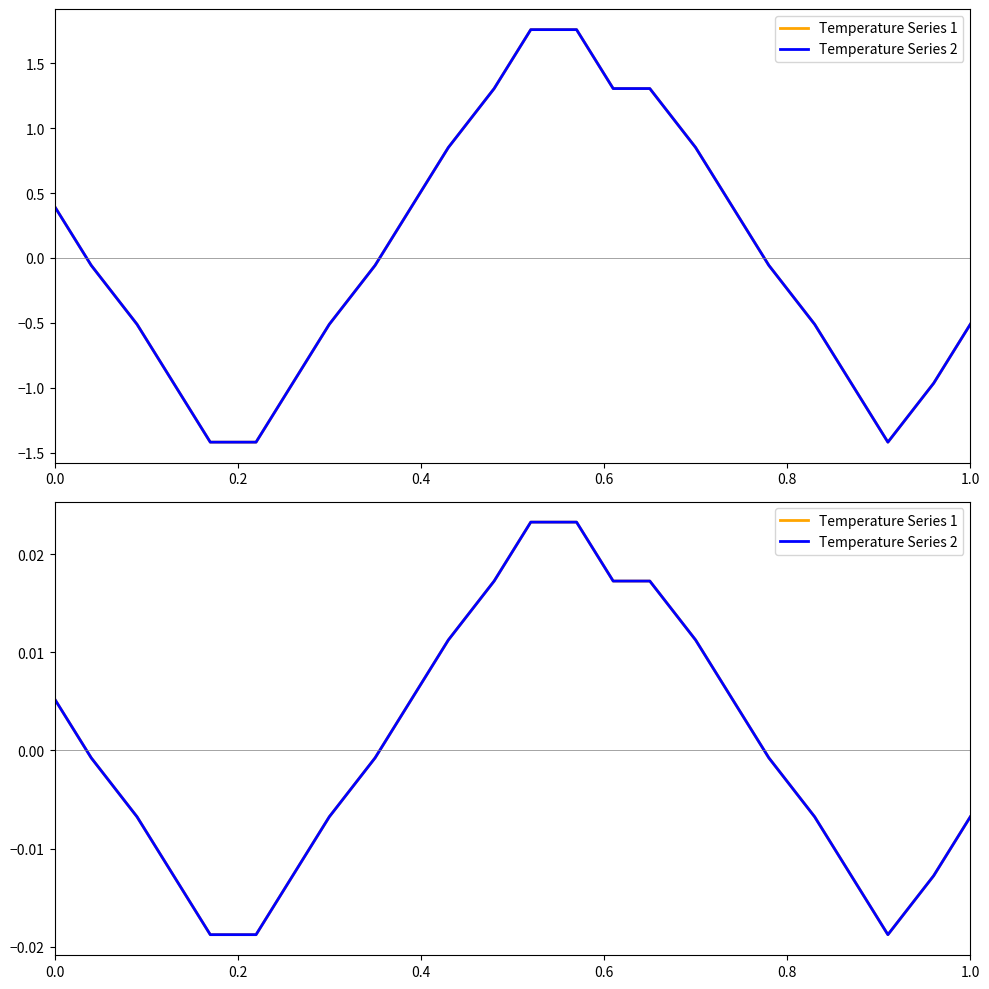

Where is the first local minimum for Temperature Series 1?

21